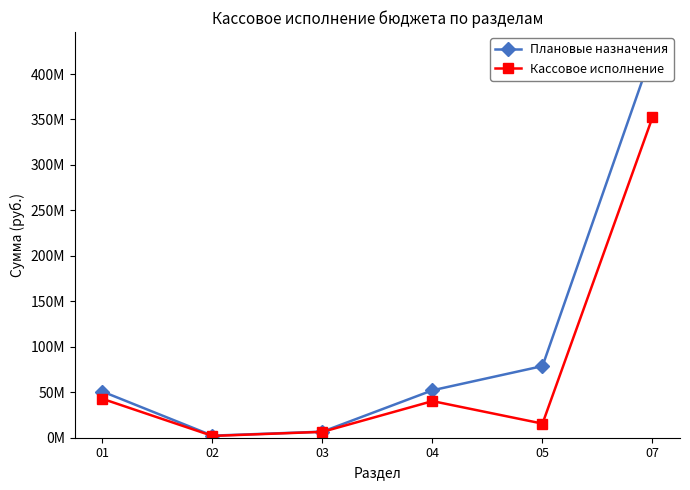

Reading left to right, transcribe all the data shown in this chart.

Плановые назначения: 50760074.1	2281100.0	6662969.3	52170570.1	78797467.4	425015434.4
Кассовое исполнение: 42772767.9	1967000.0	6467451.4	40272031.8	15508492.6	352405413.4